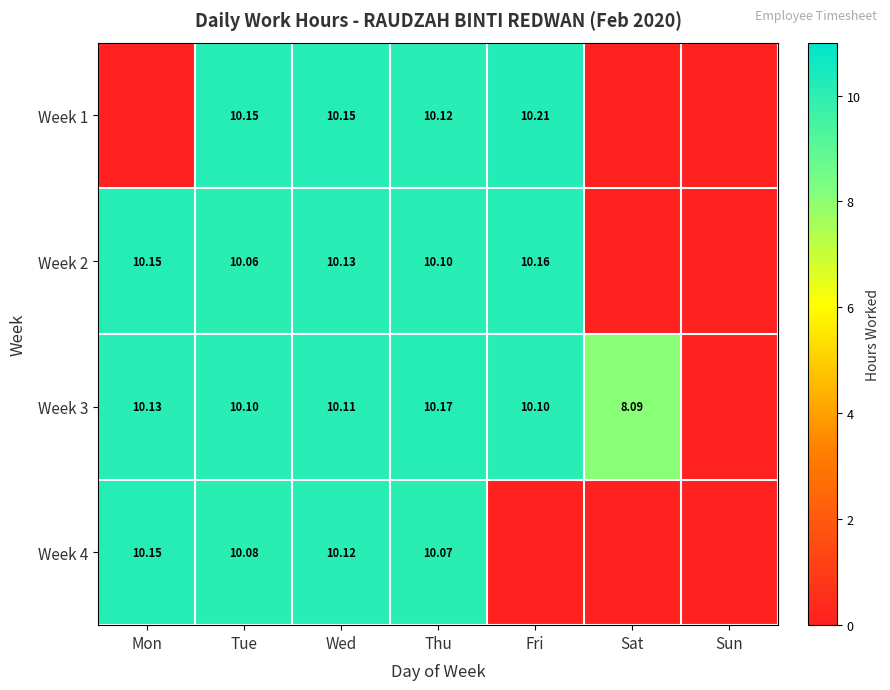

Is the value of Week 4 at Sun greater than the value of Week 2 at Wed?

No